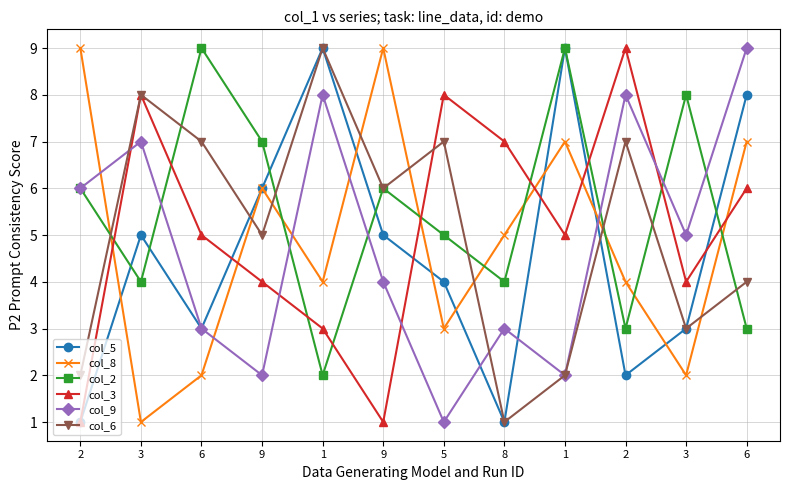

Which series has the largest total across all categories?

col_2